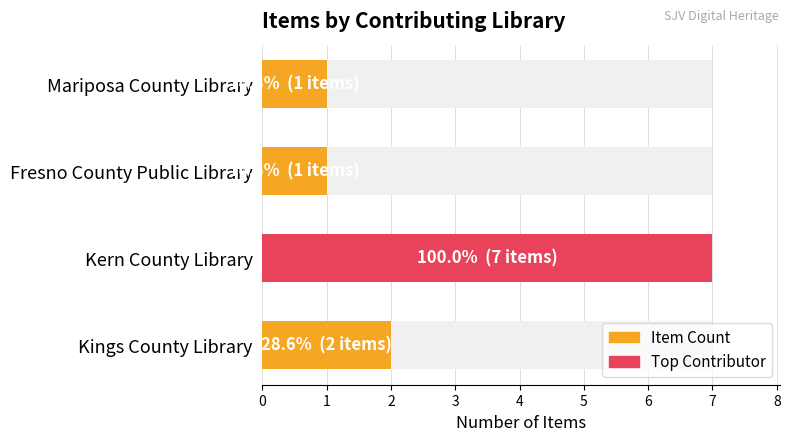

The chart shows a value of 7 at Kern County Library. True or false?

True